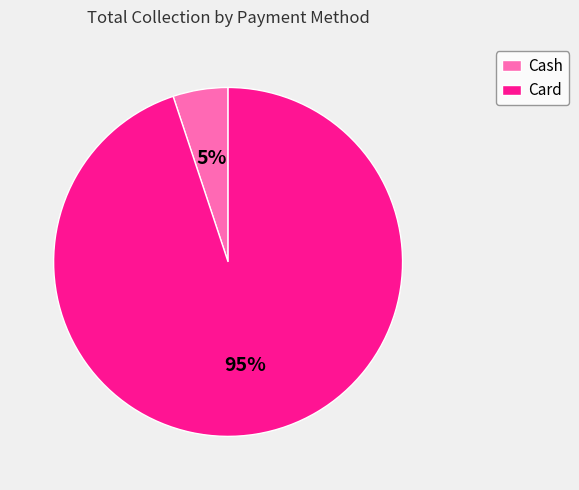

Between Card and Cash, which is larger?

Card